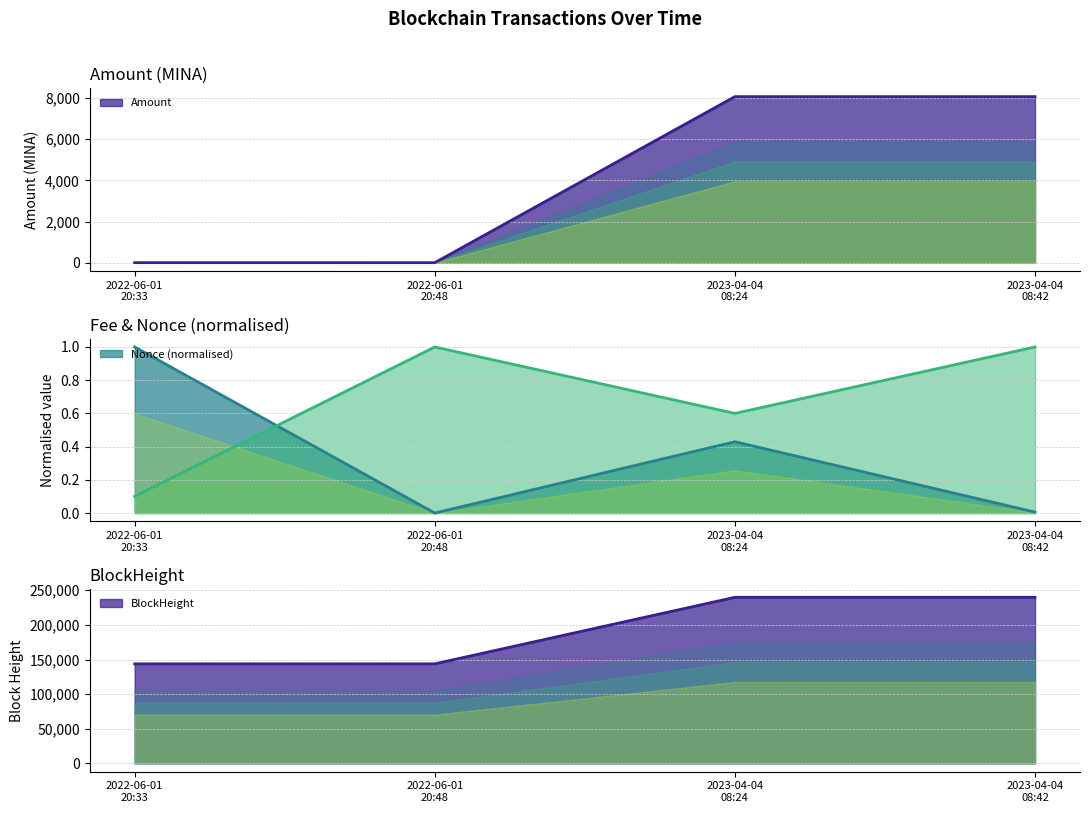

Which series changed the most between 2022-06-01
20:33 and 2022-06-01
20:48?

BlockHeight